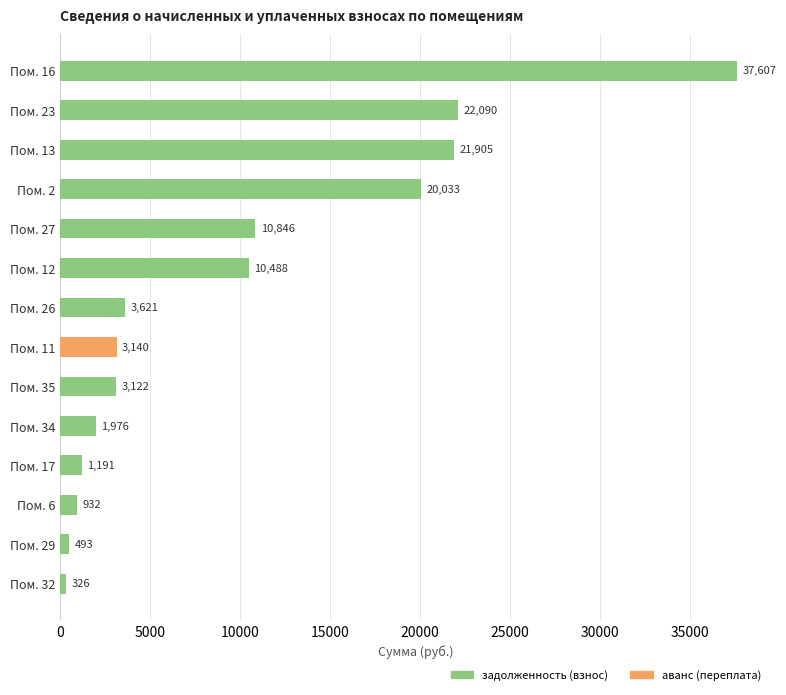

List the series in order of their peak value, lowest first.

аванс (переплата), задолженность (взнос)